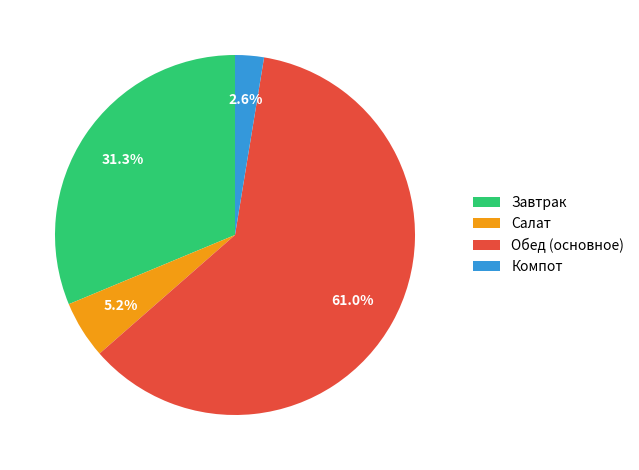

How many segments does this pie chart have?

4